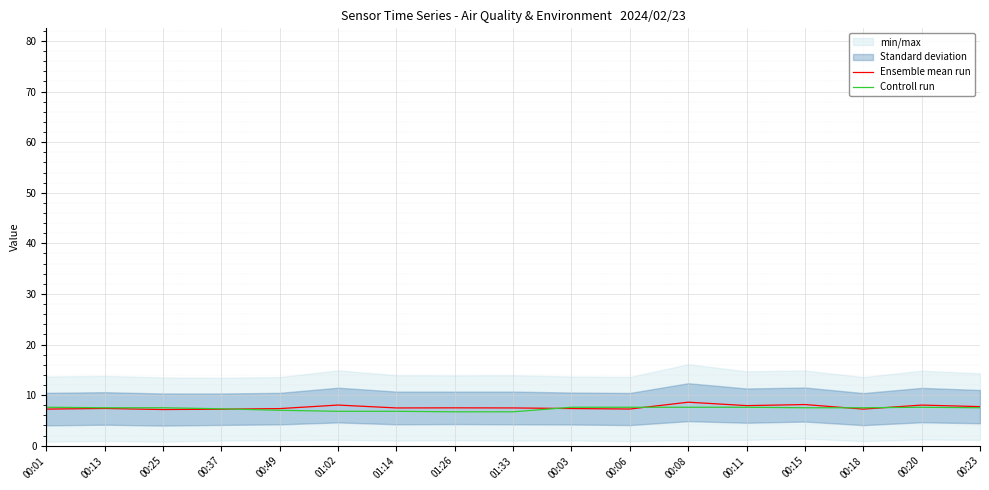

Rank the series at 01:26 from lowest to highest value.

Controll run, Ensemble mean run